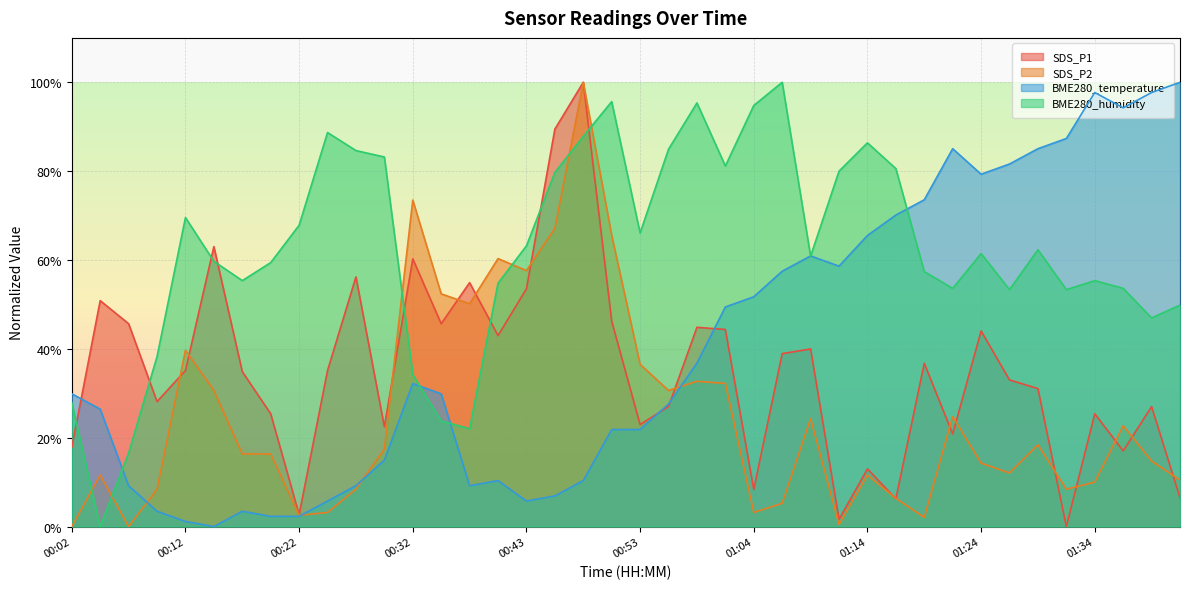

What is the average value of the SDS_P2 series?

25.1